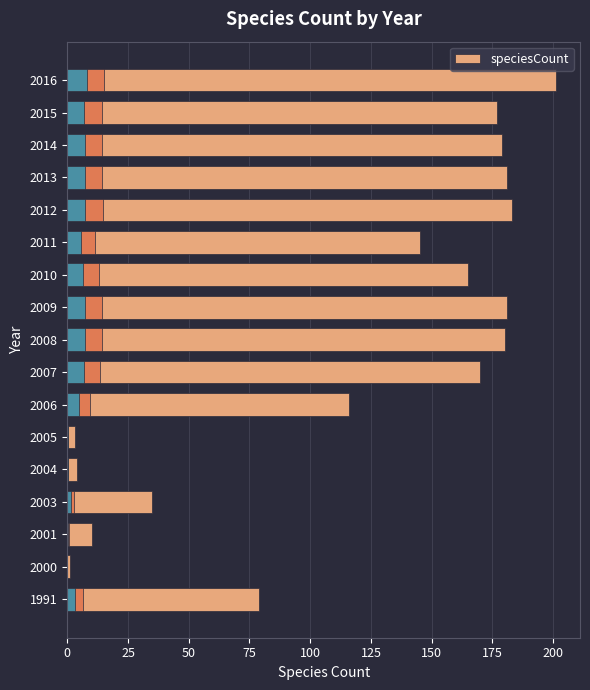

What position from the right is 100?

13